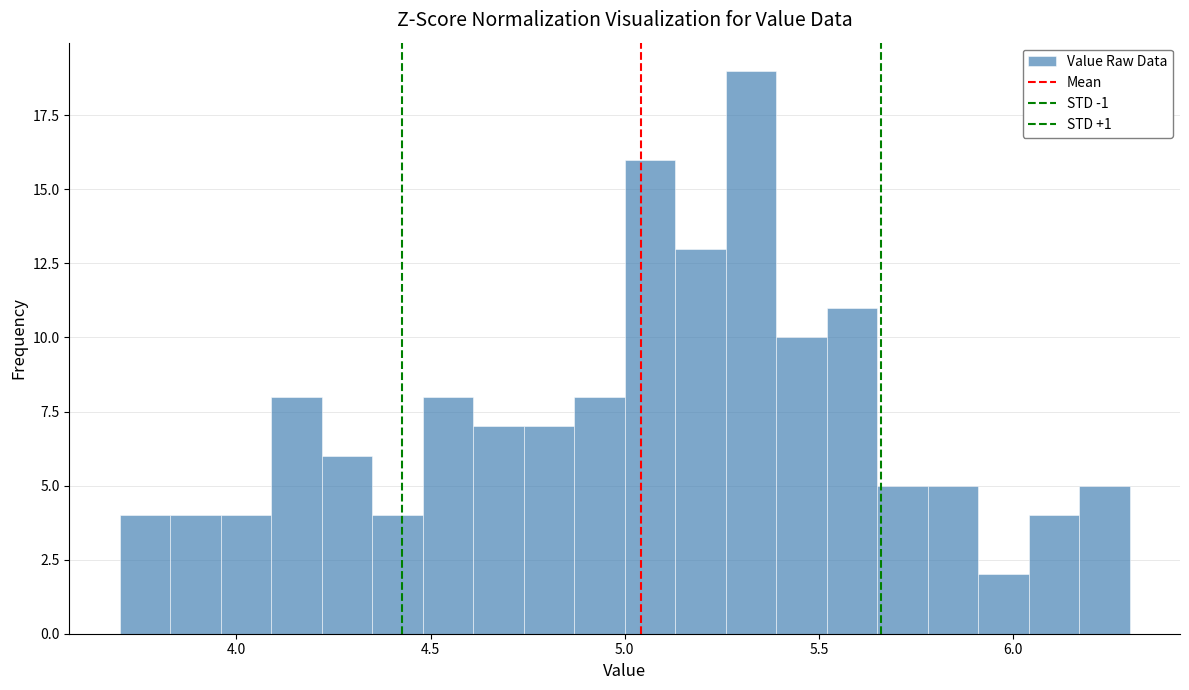

Read against the x-axis, roughly where is the centre of the tallest bar?

5.35